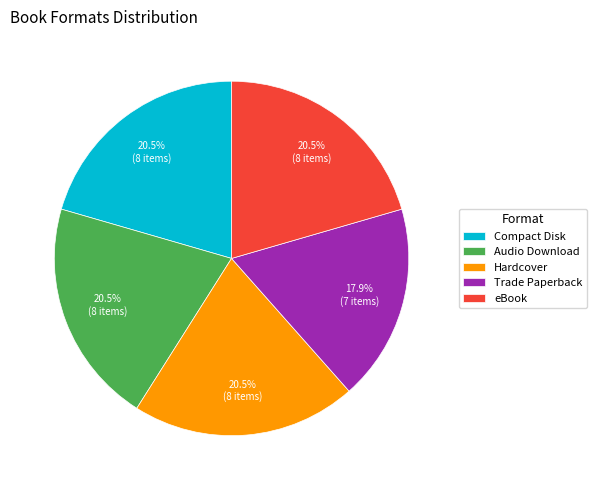

Approximately how many times larger is the value at Audio Download compared to Hardcover?

1.0